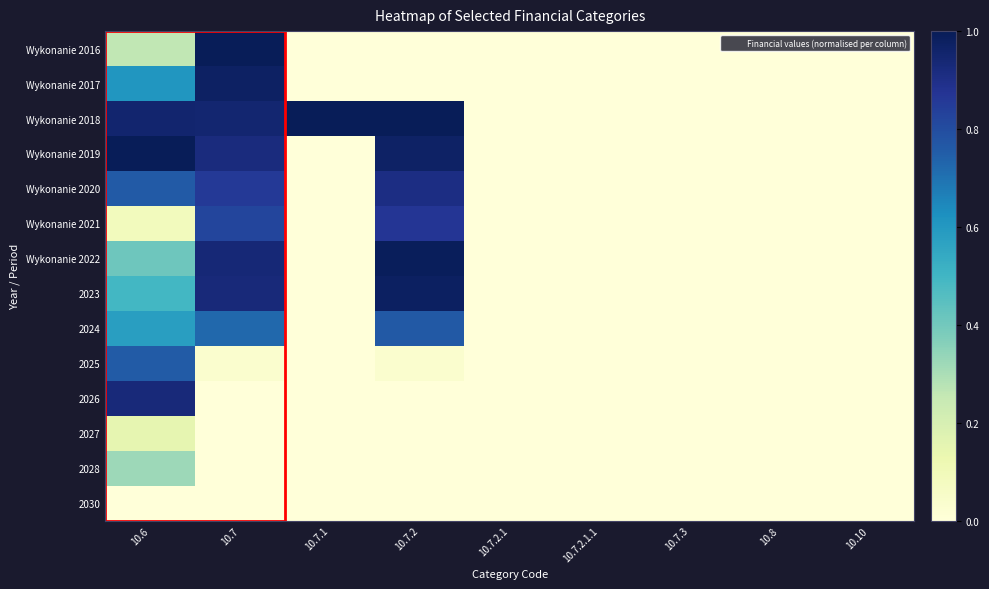

Which label corresponds to the largest value in the chart?

10.7